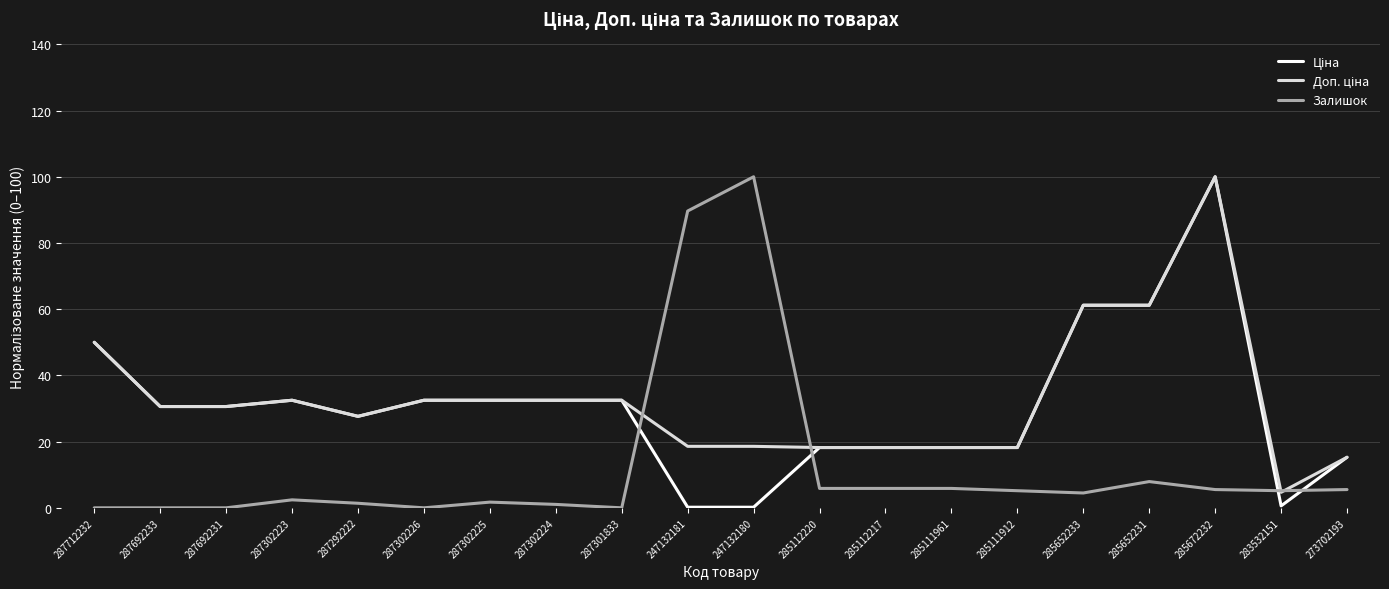

What is the greatest value displayed?

100.0